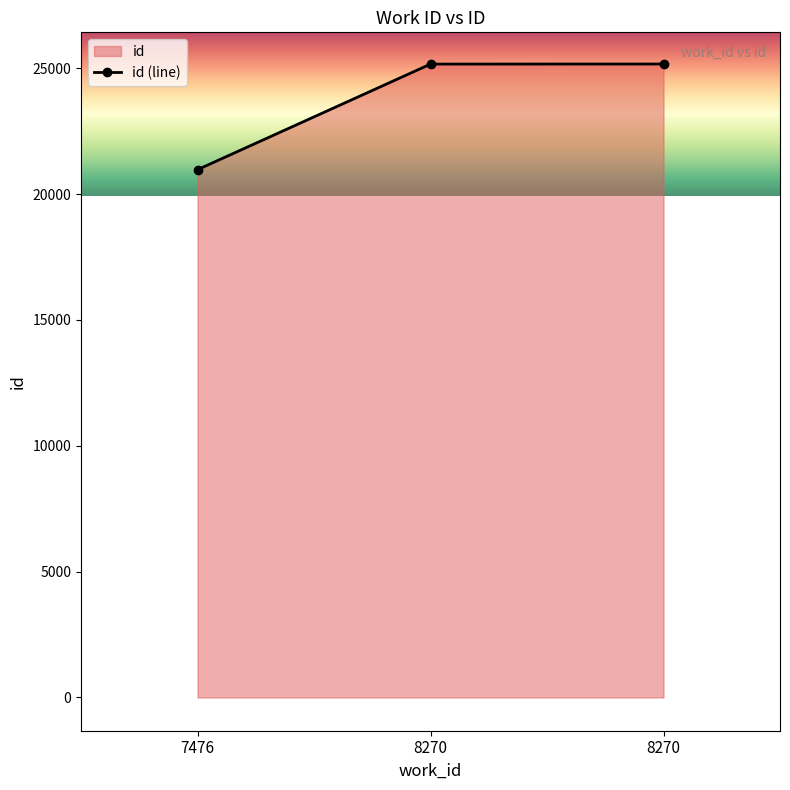

What is the difference between the maximum and minimum values?

4198